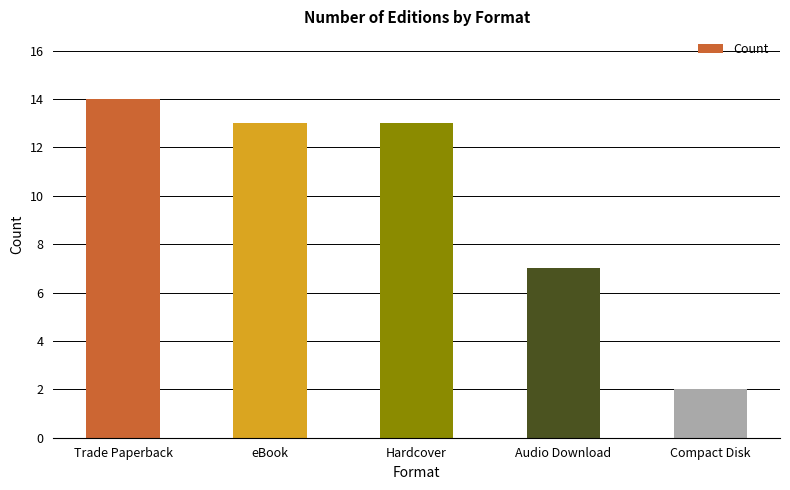

What is the sum of the values at eBook and Audio Download?

20